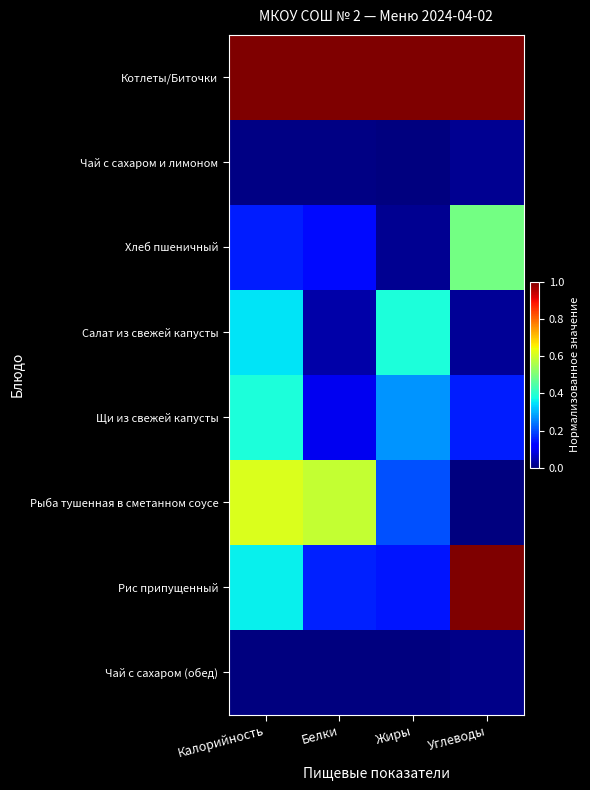

At which category does the chart reach its minimum across all series?

Жиры